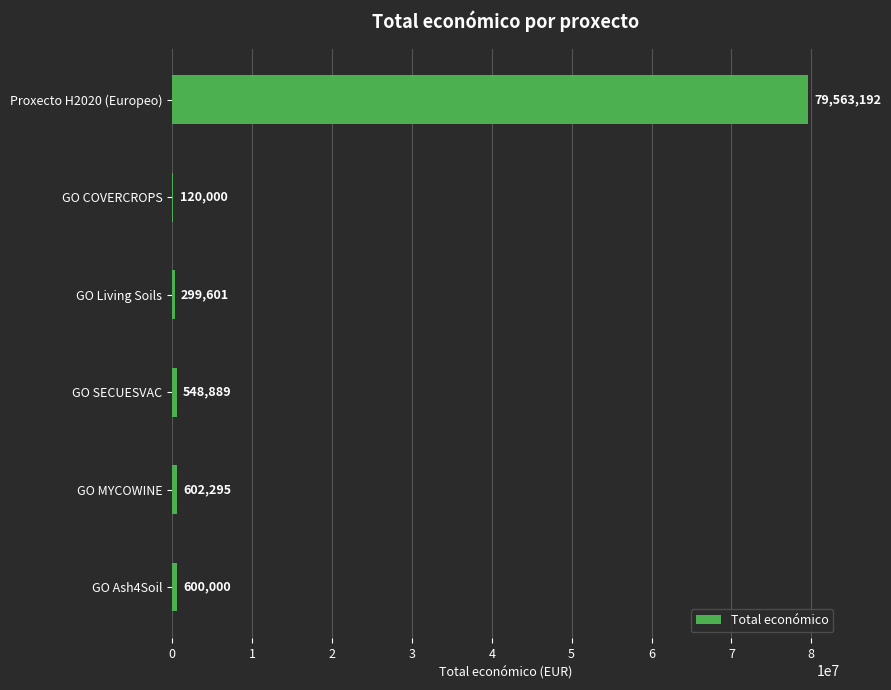

Which label corresponds to the largest value in the chart?

Proxecto H2020 (Europeo)